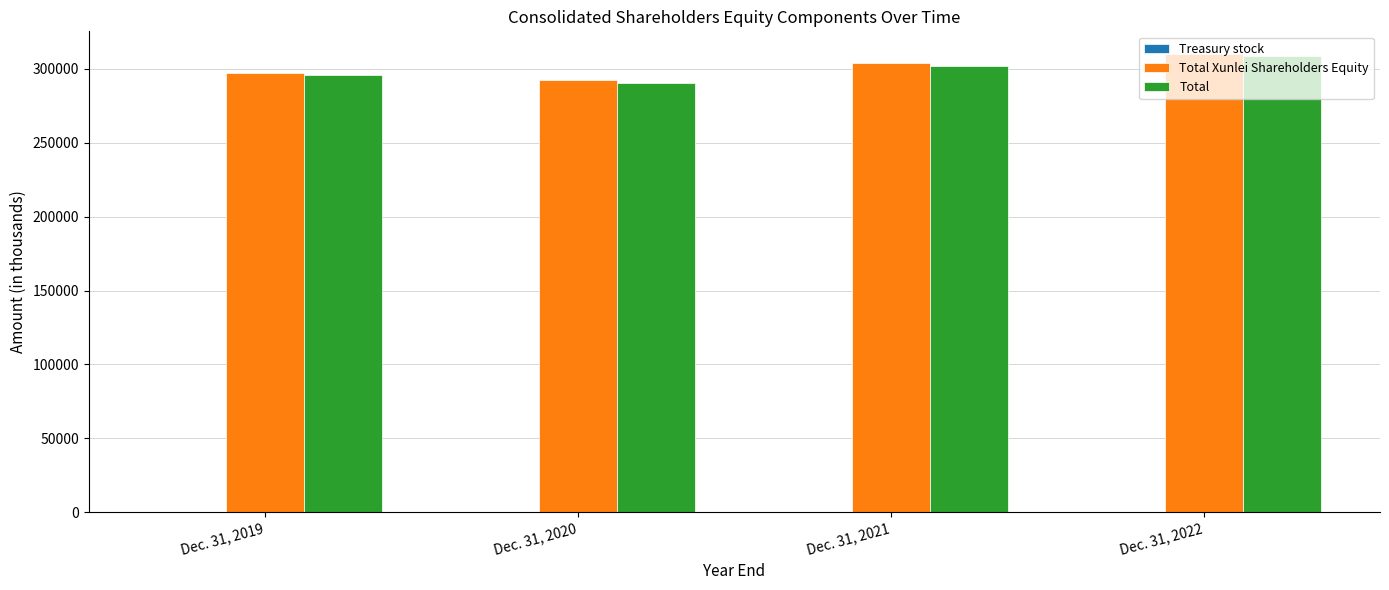

How many data points does each series have?

4